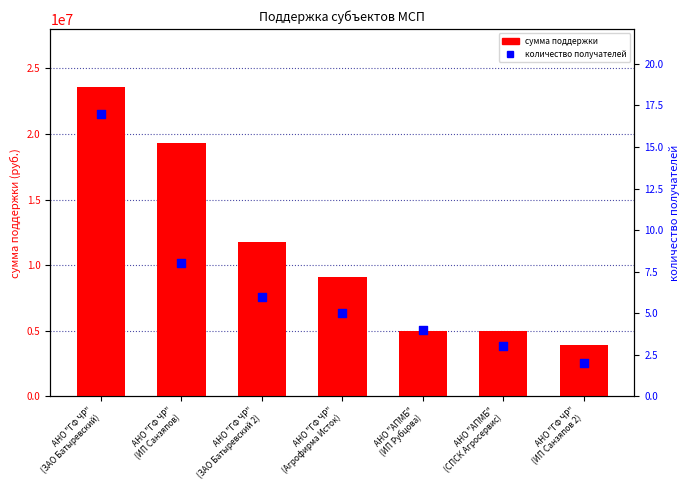

What are all the series names shown in the legend?

сумма поддержки, количество получателей